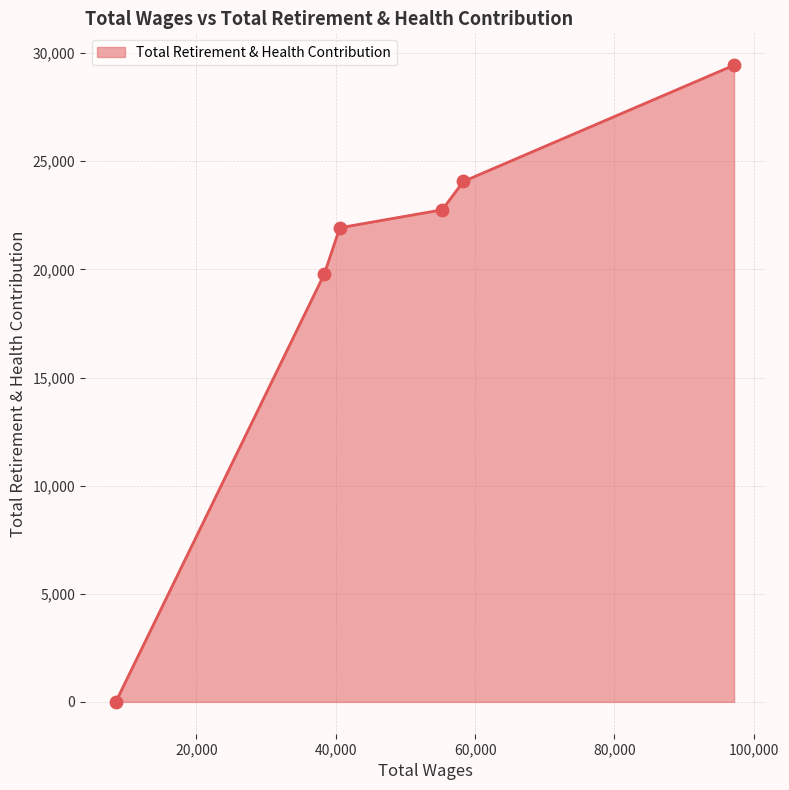

True or false: the data has more than 1 interior local peaks.

False